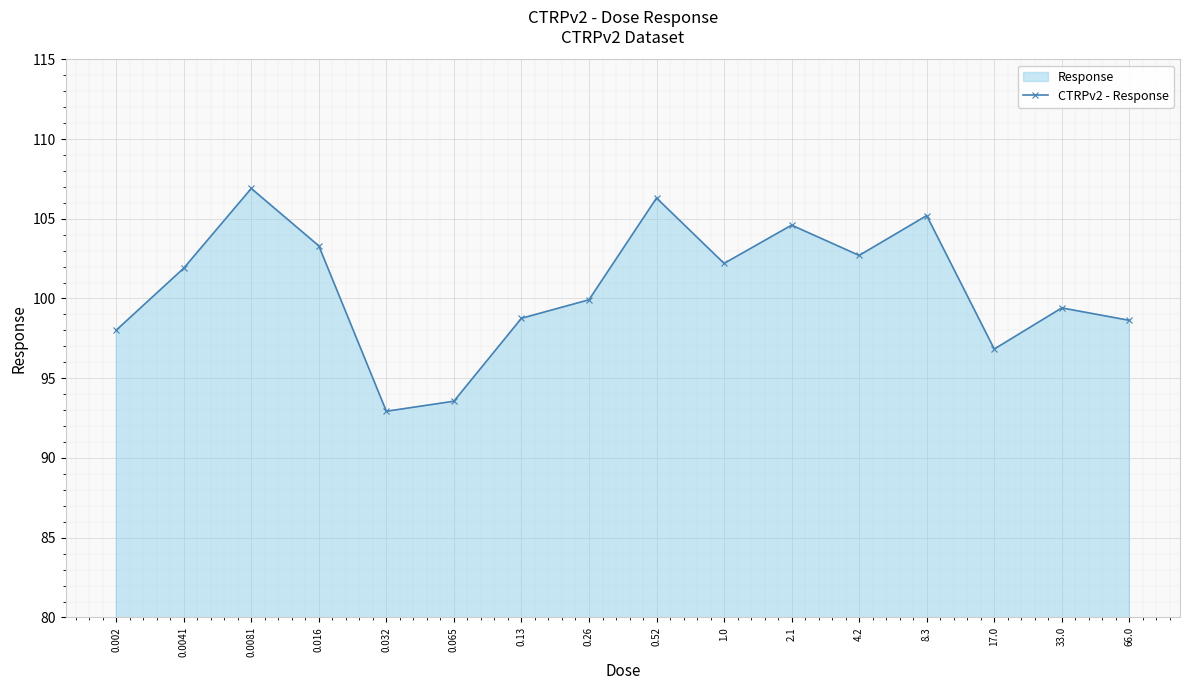

How many lines are shown in the chart?

1